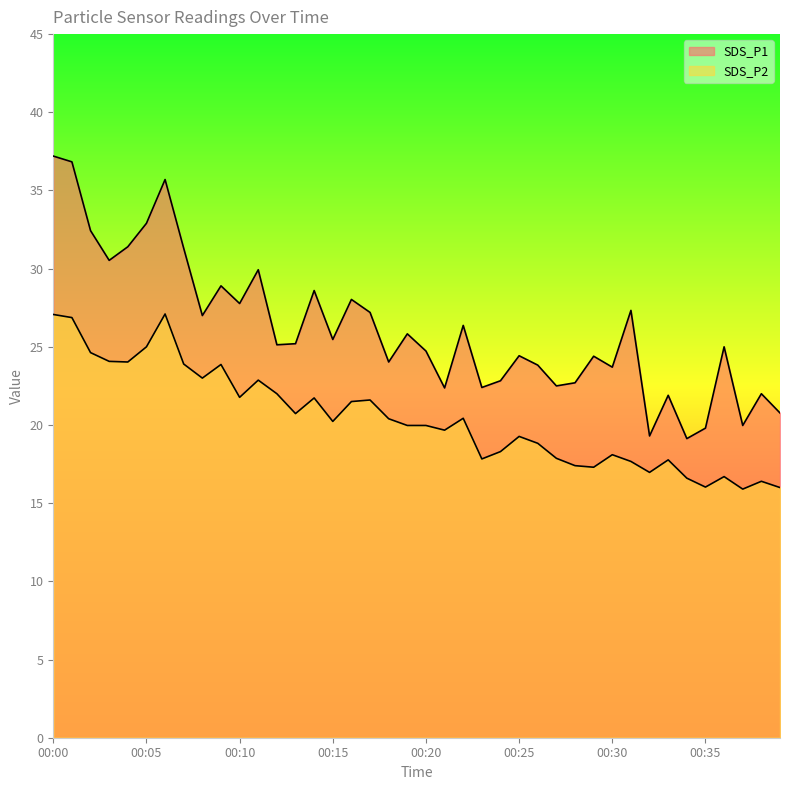

True or false: SDS_P1 has a value of 23.7 at 00:30.

True